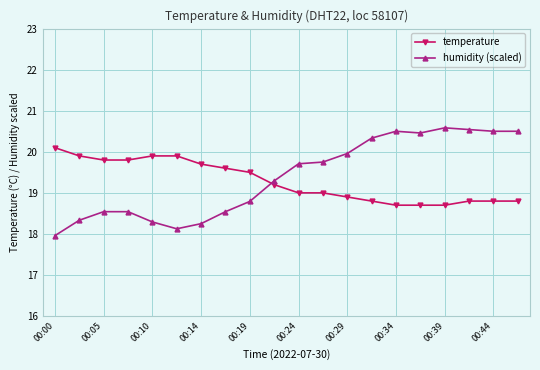

How many lines are shown in the chart?

2